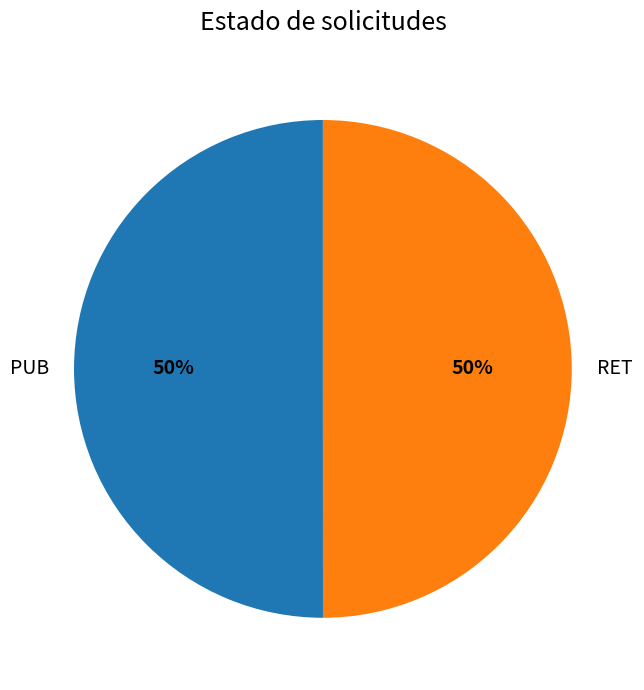

Is the sum of RET and PUB greater than half?

Yes